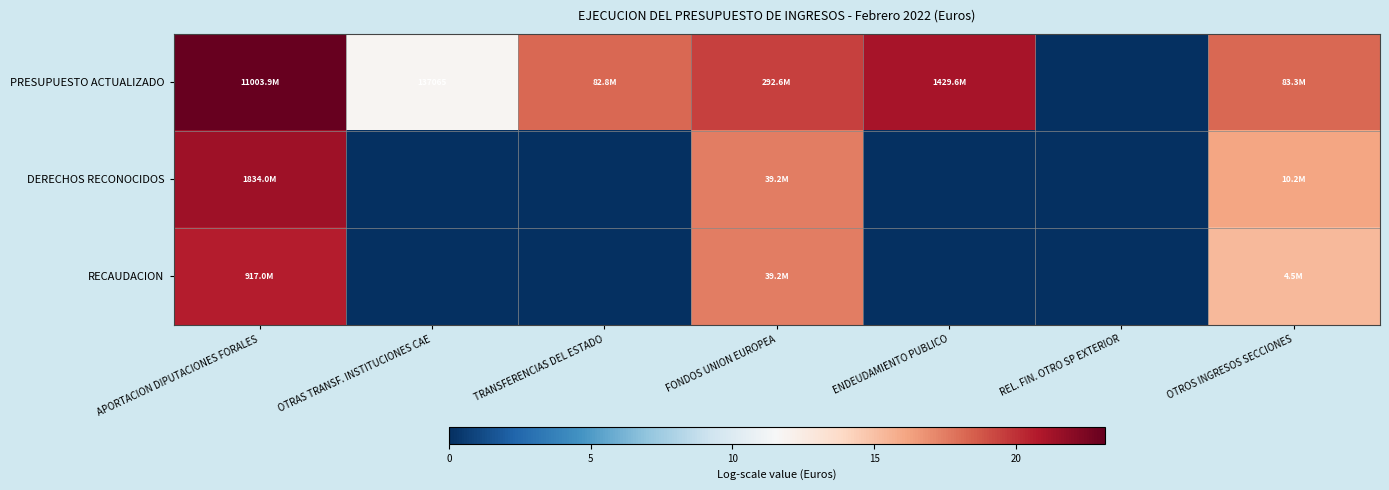

What is the spread (max minus min) of values at APORTACION DIPUTACIONES FORALES?

2.5